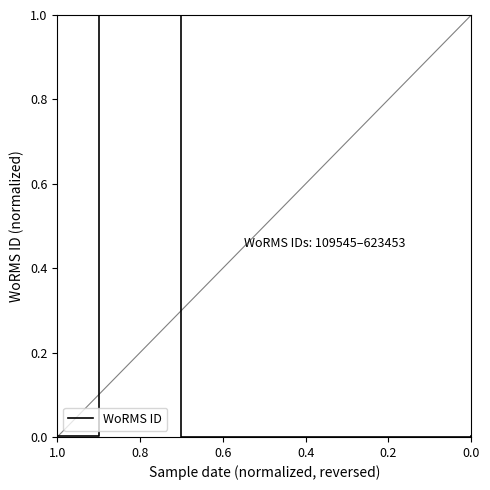

Does the chart display data point markers on the line(s)?

No